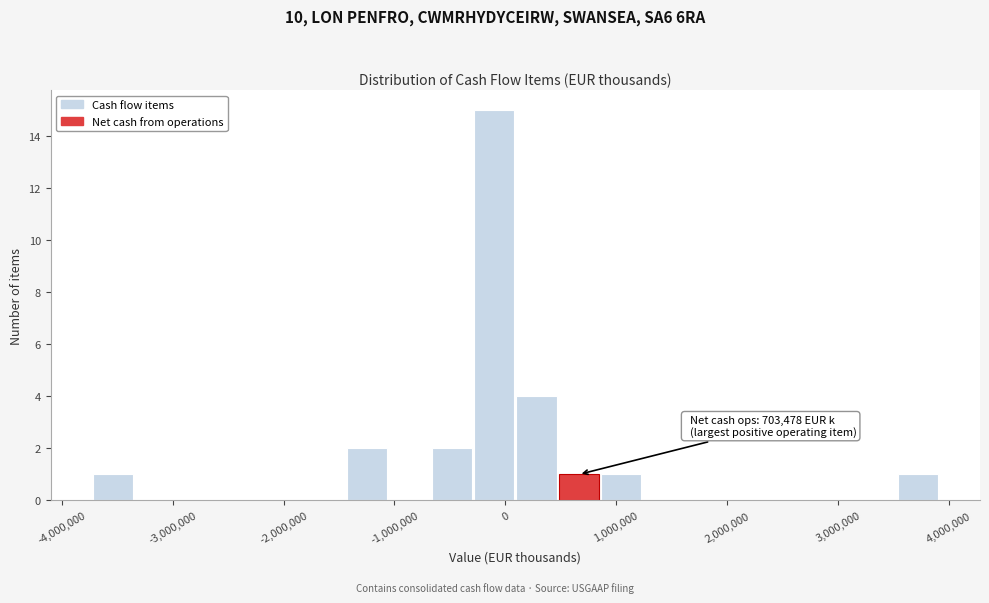

Read against the x-axis, roughly where is the centre of the tallest bar?

-100000